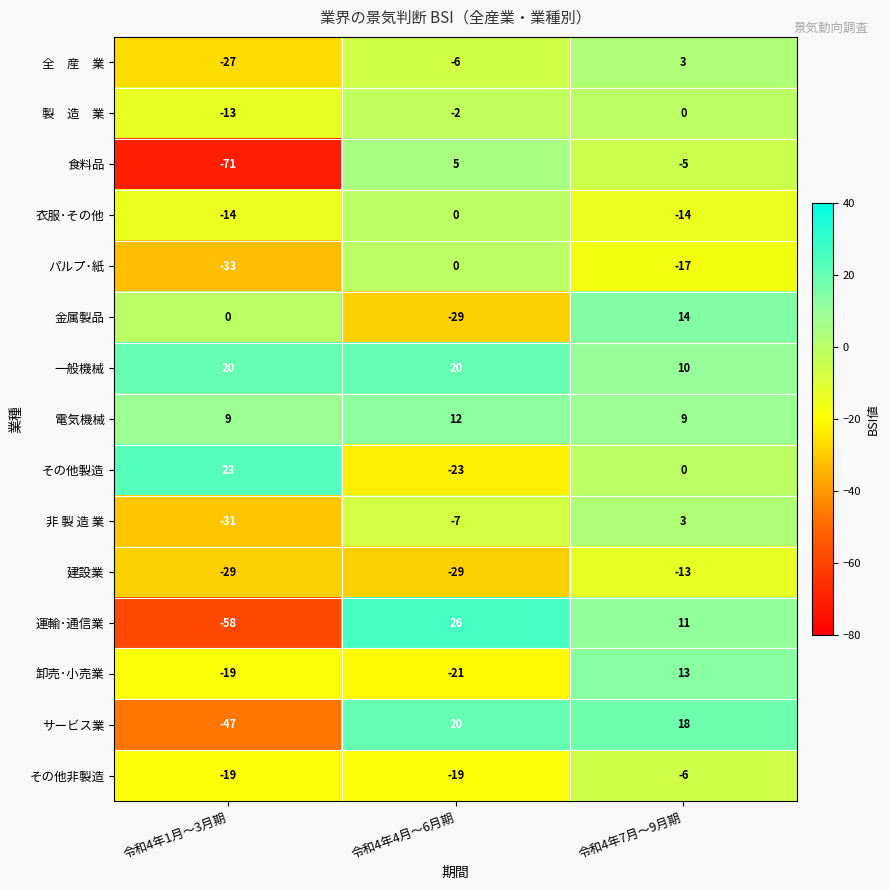

What is the spread (max minus min) of values at 令和4年4月～6月期?

55